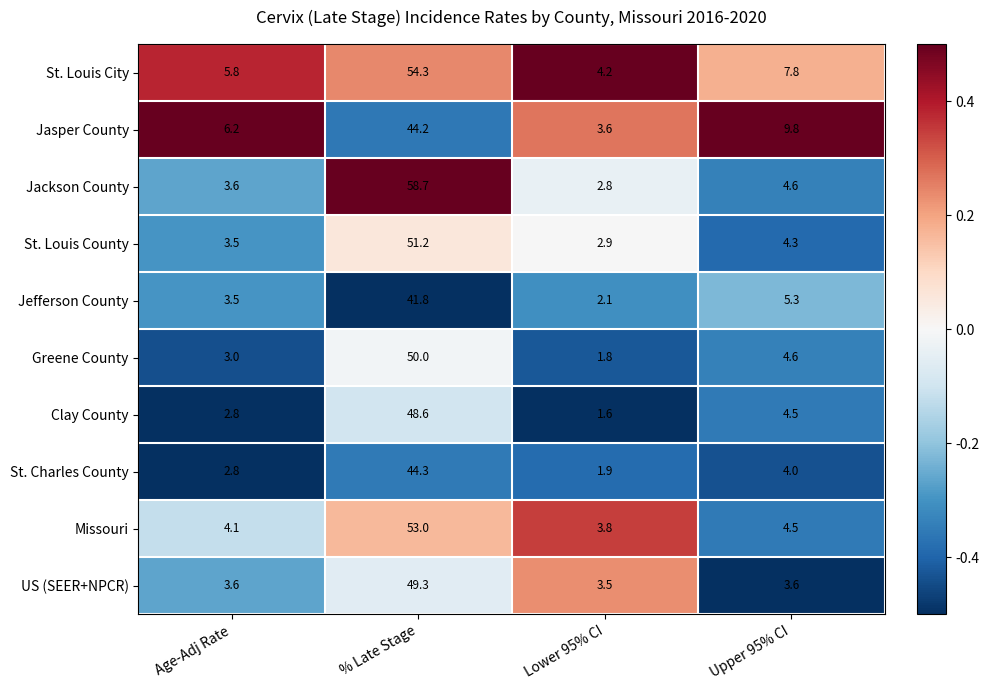

Count the number of categories in the chart.

4